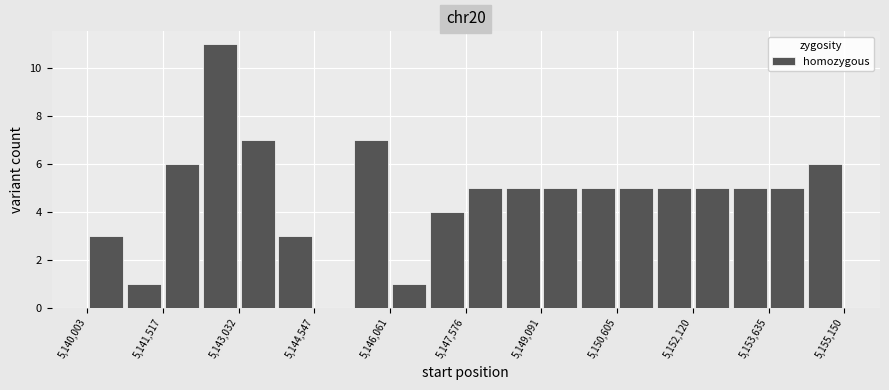

Read against the x-axis, roughly where is the centre of the tallest bar?

5142600